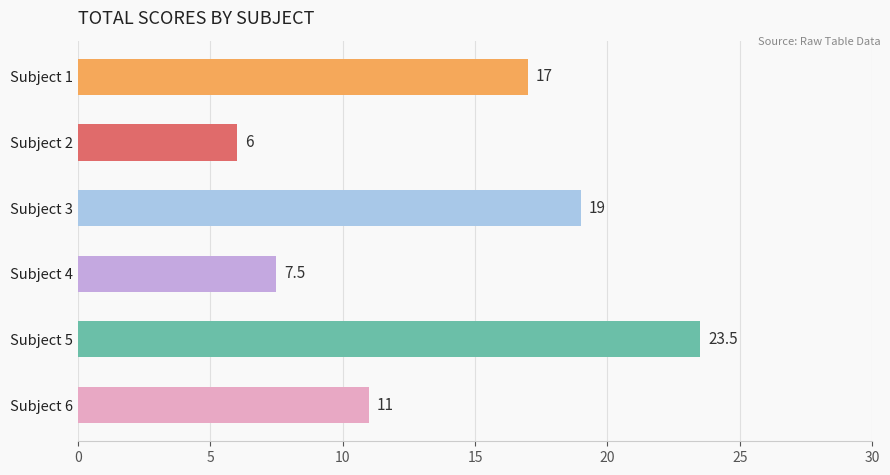

What is the sum of all values?

84.0